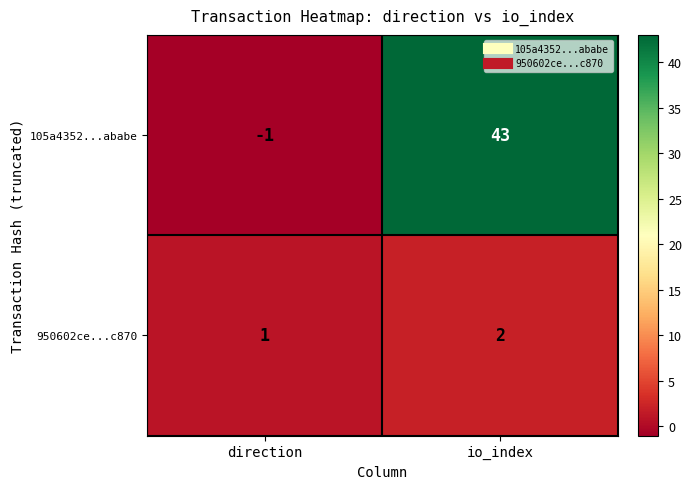

List the series in order of their peak value, highest first.

105a4352...ababe, 950602ce...c870